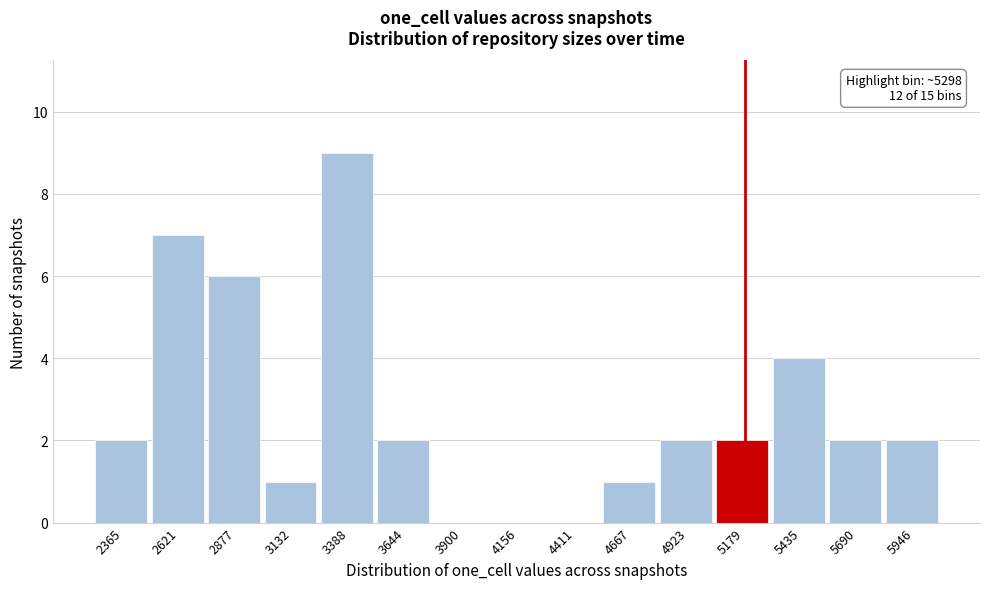

Reading left to right, transcribe all the data shown in this chart.

2365=2	2621=7	2877=6	3132=1	3388=9	3644=2	3900=0	4156=0	4411=0	4667=1	4923=2	5179=2	5435=4	5690=2	5946=2